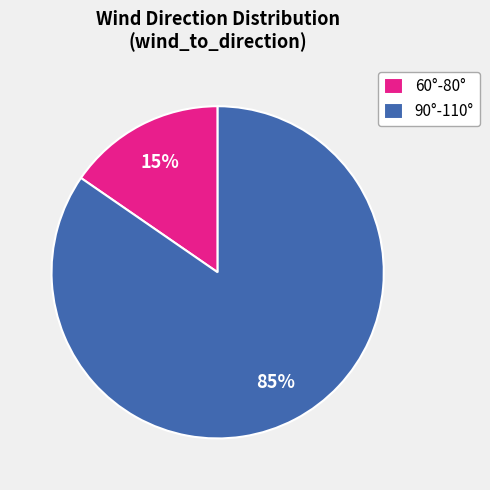

Is it true that 60°-80° is 3% of the pie?

False